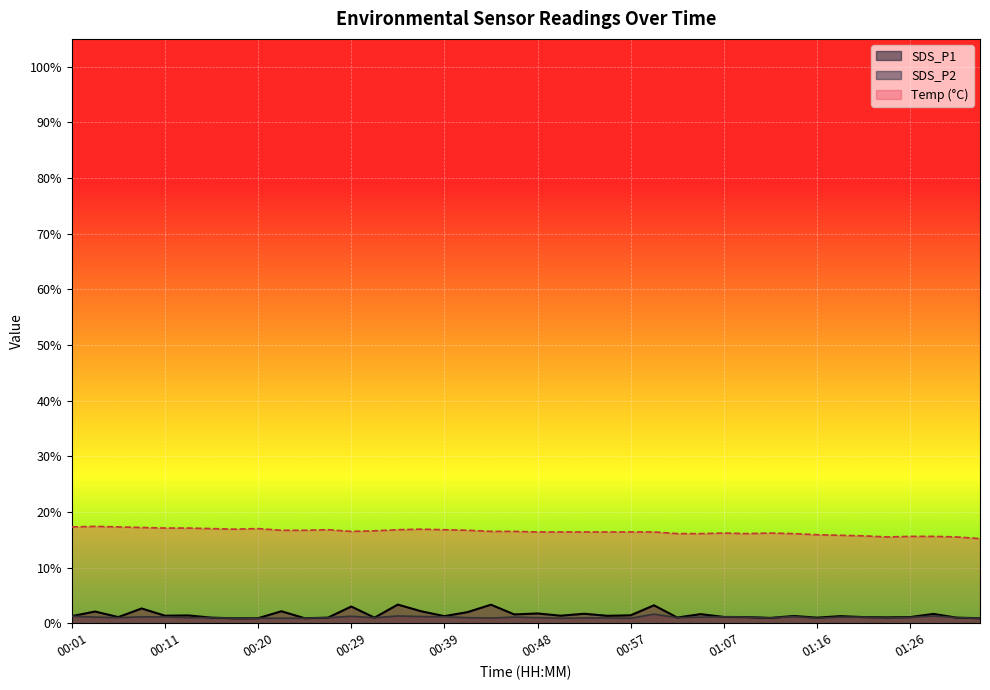

Between 01:12 and 01:24, which is larger?

01:24